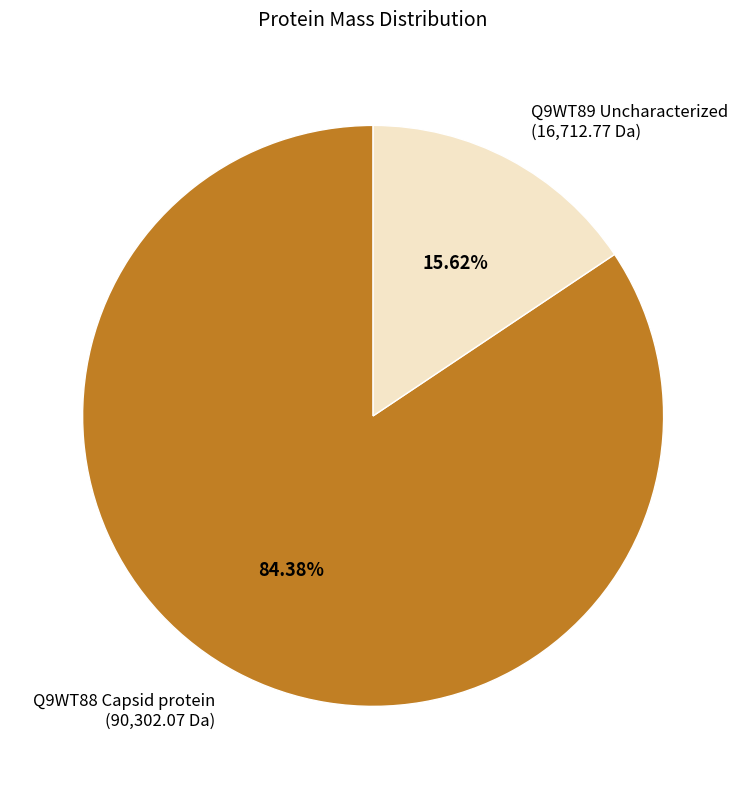

Which category has the biggest portion of the pie?

Q9WT88 Capsid protein